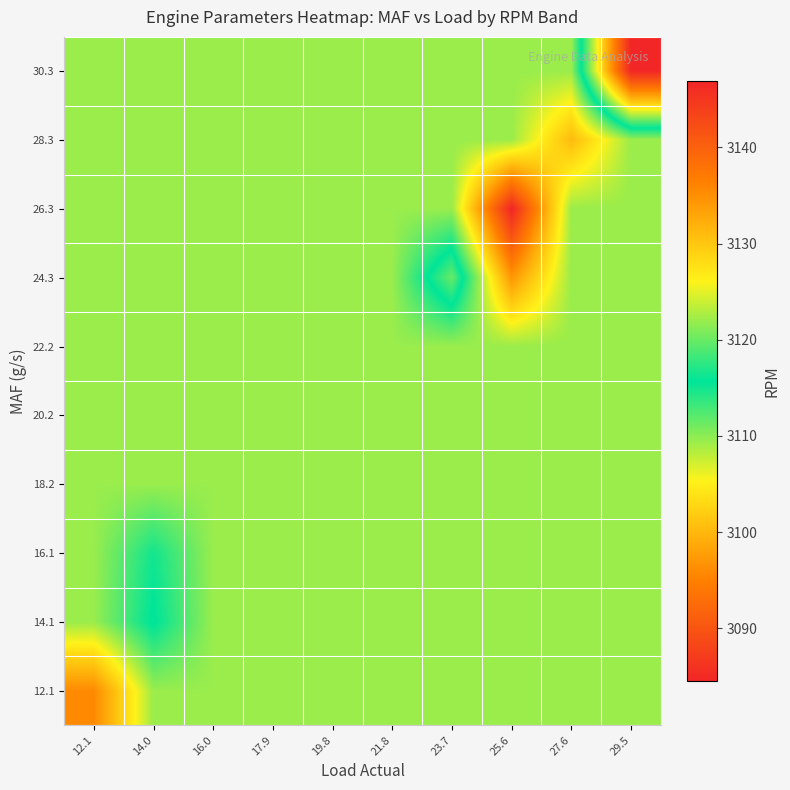

What is the spread (max minus min) of values at 29.5?

37.5